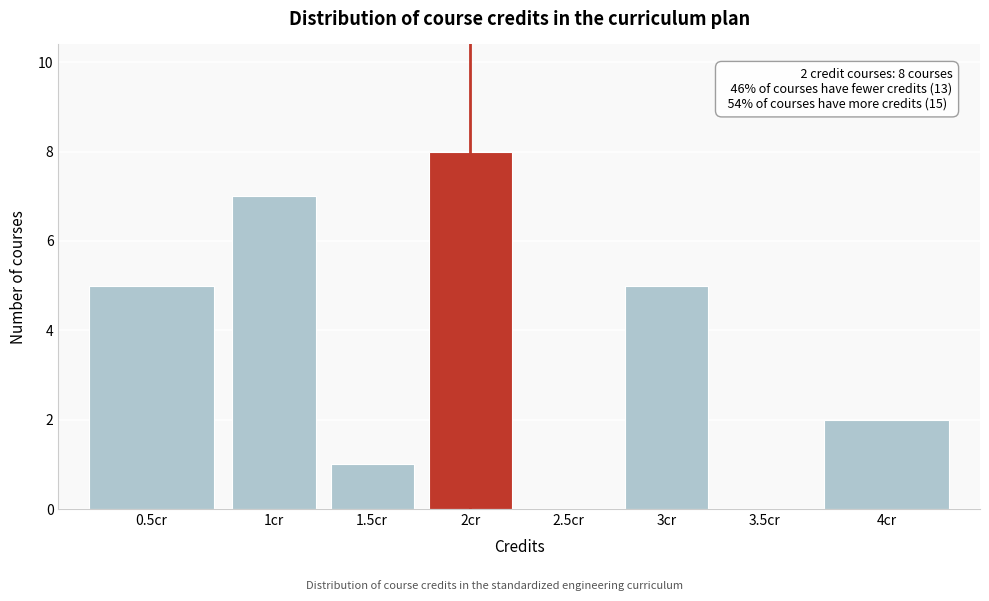

Reading right to left, transcribe all the data shown in this chart.

4cr=2	3.5cr=0	3cr=5	2.5cr=0	2cr=8	1.5cr=1	1cr=7	0.5cr=5